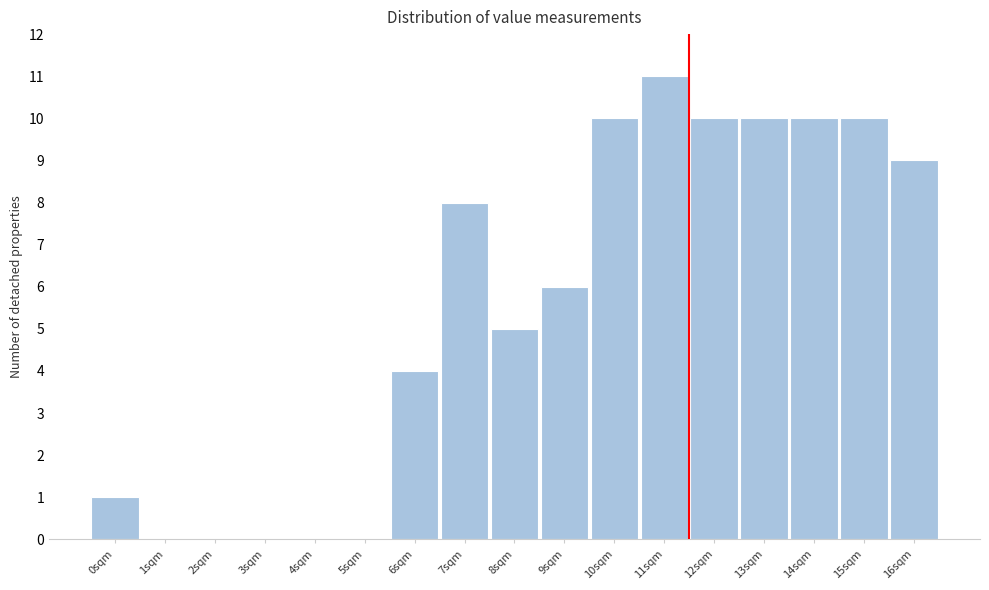

Reading left to right, list all the values displayed in this chart.

0sqm=1	1sqm=0	2sqm=0	3sqm=0	4sqm=0	5sqm=0	6sqm=4	7sqm=8	8sqm=5	9sqm=6	10sqm=10	11sqm=11	12sqm=10	13sqm=10	14sqm=10	15sqm=10	16sqm=9